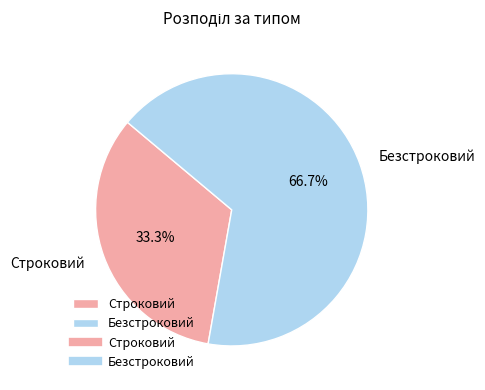

Rank the categories by value from highest to lowest.

Безстроковий, Строковий